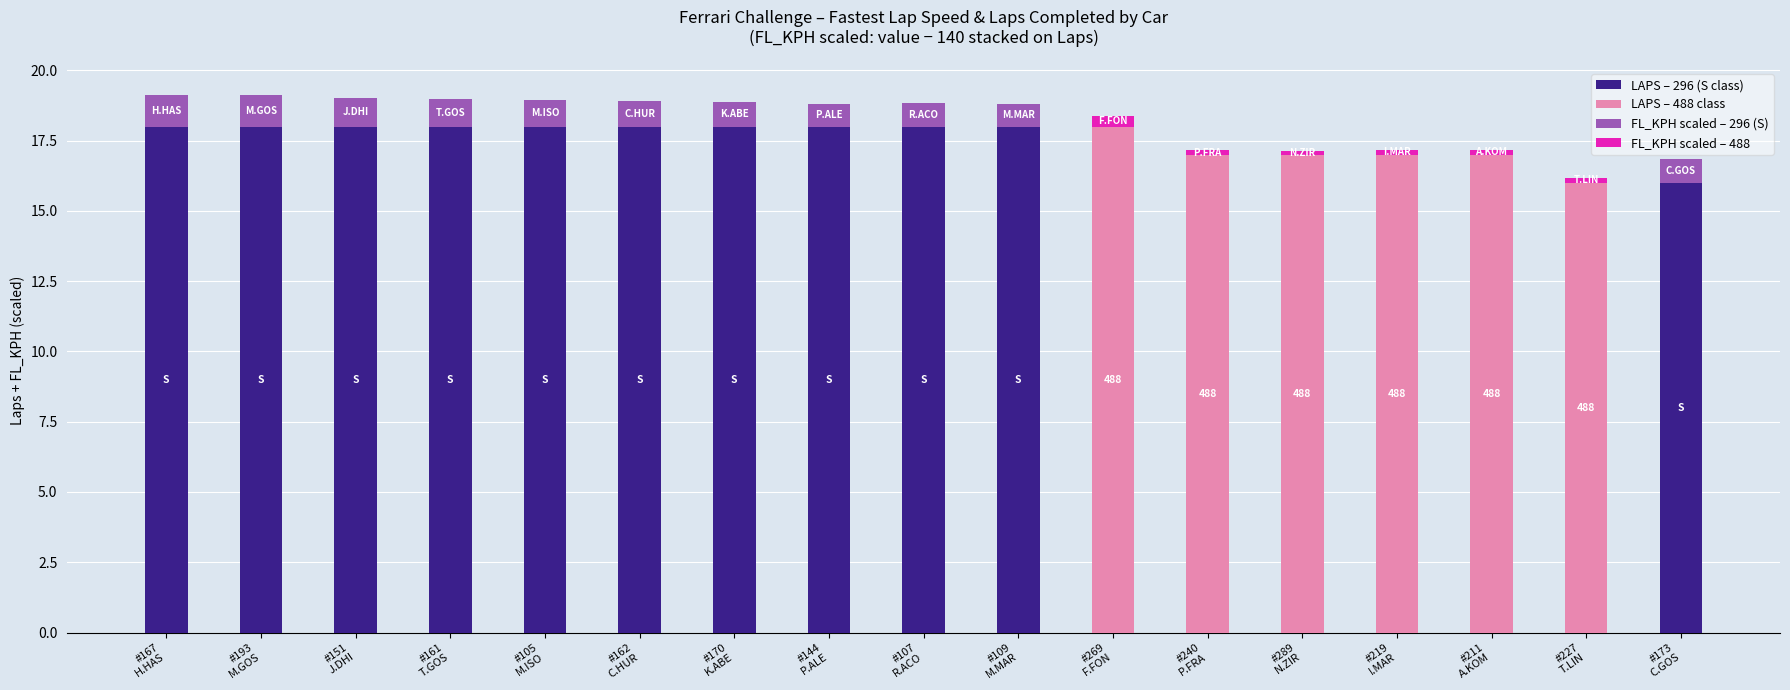

What is the total value across all series at #161
T.GOS?

19.0